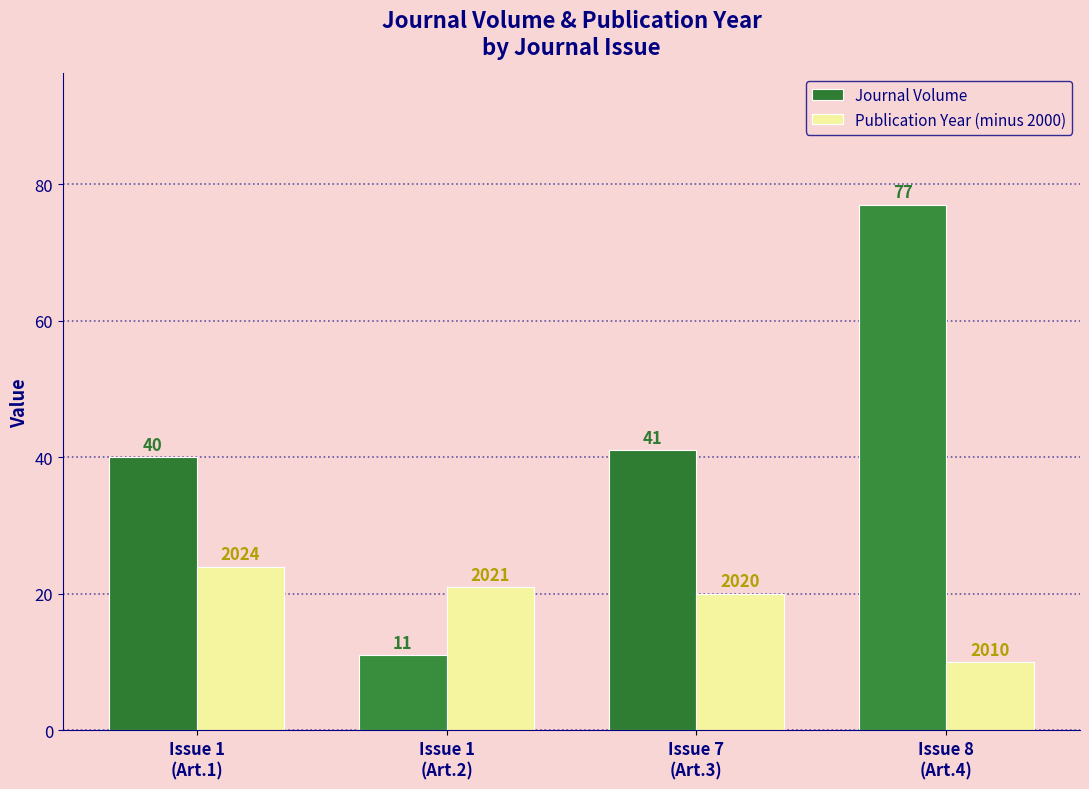

What is the minimum value for Journal Volume?

11